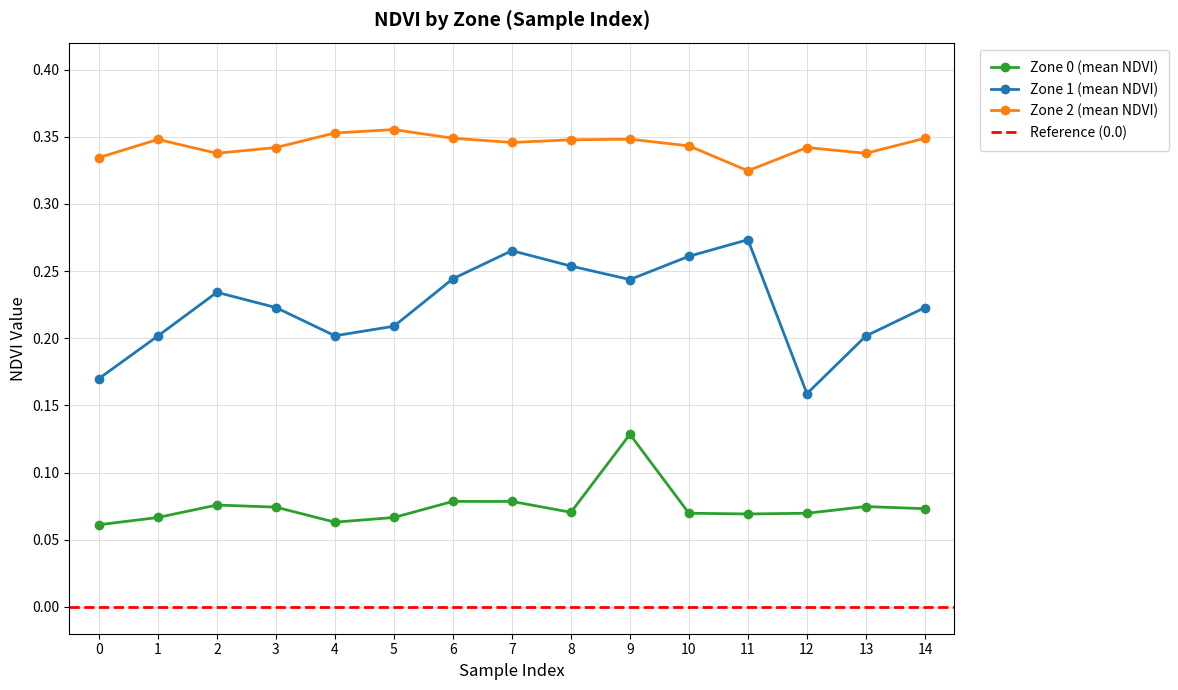

Reading right to left, transcribe all the data shown in this chart.

Zone 0 (mean NDVI): 14=0.1	13=0.1	12=0.1	11=0.1	10=0.1	9=0.1	8=0.1	7=0.1	6=0.1	5=0.1	4=0.1	3=0.1	2=0.1	1=0.1	0=0.1
Zone 1 (mean NDVI): 14=0.2	13=0.2	12=0.2	11=0.3	10=0.3	9=0.2	8=0.3	7=0.3	6=0.2	5=0.2	4=0.2	3=0.2	2=0.2	1=0.2	0=0.2
Zone 2 (mean NDVI): 14=0.3	13=0.3	12=0.3	11=0.3	10=0.3	9=0.3	8=0.3	7=0.3	6=0.3	5=0.4	4=0.4	3=0.3	2=0.3	1=0.3	0=0.3